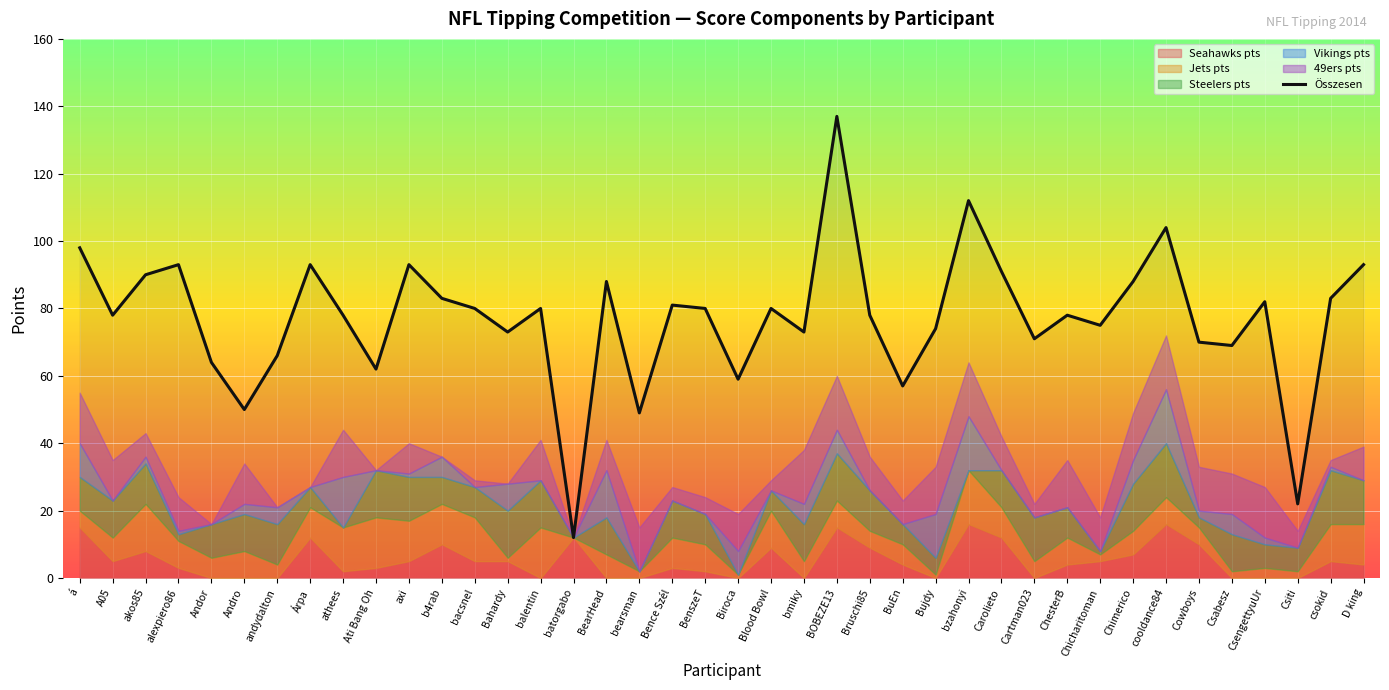

What are all the series names shown in the legend?

Összesen, Seahawks pts, Jets pts, Steelers pts, Vikings pts, 49ers pts